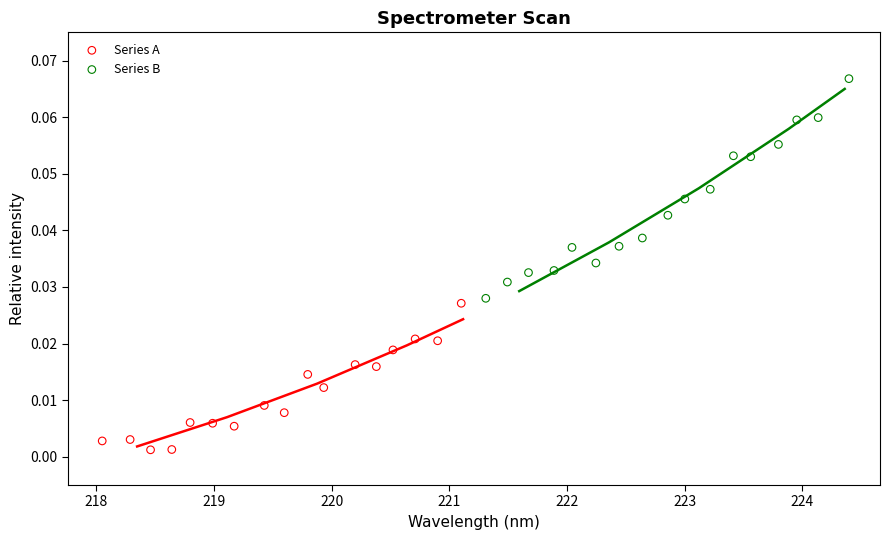

Which series has the largest Y range (max minus min)?

Series B